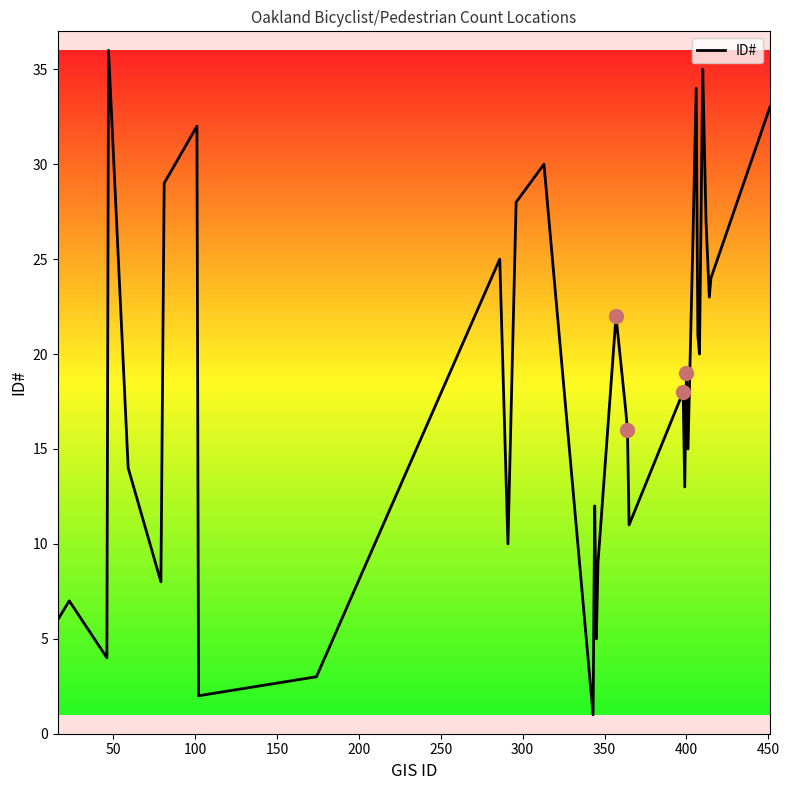

How many interior local valleys (lower than both neighbors) does the data have?

11